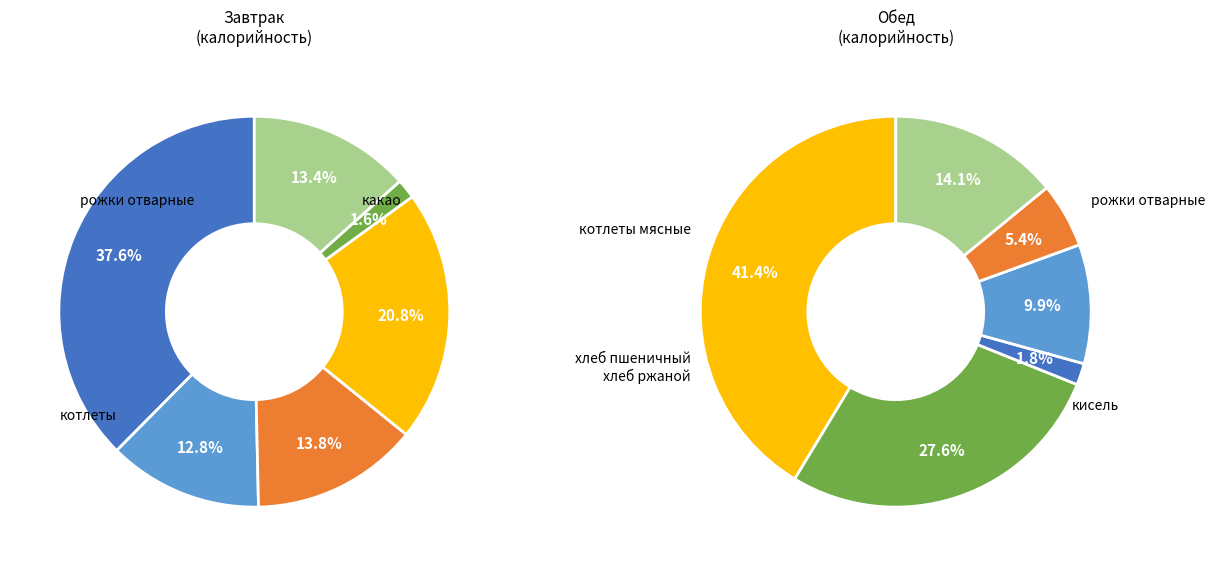

The рожки отварные slice represents 46% of the pie. True or false?

False